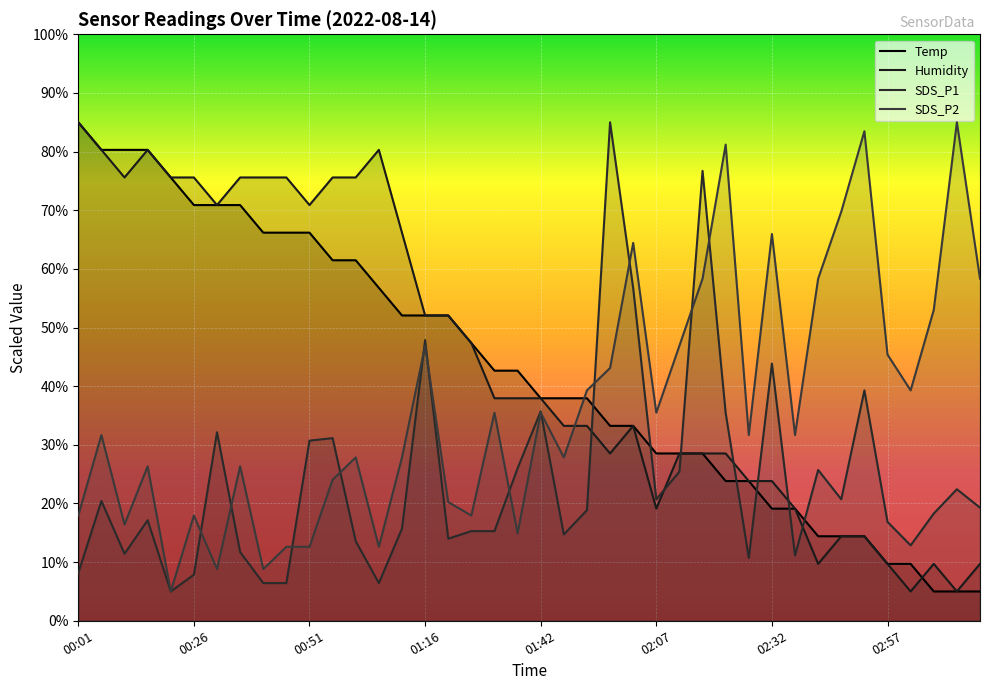

The SDS_P2 series shows 14.2 at 02:27. True or false?

False